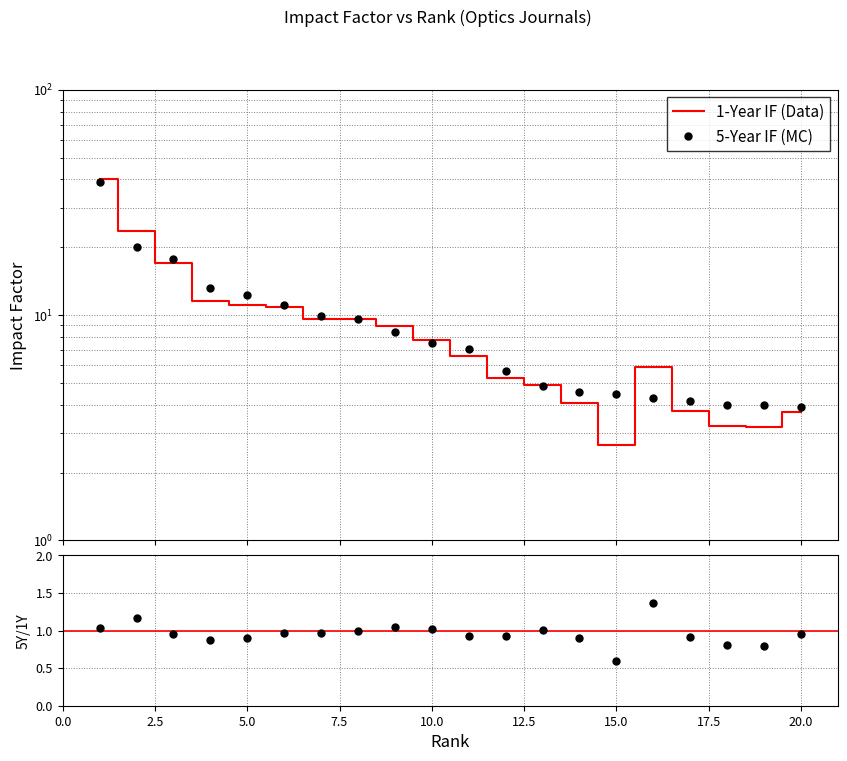

Is this an area chart (filled region under the line)?

No